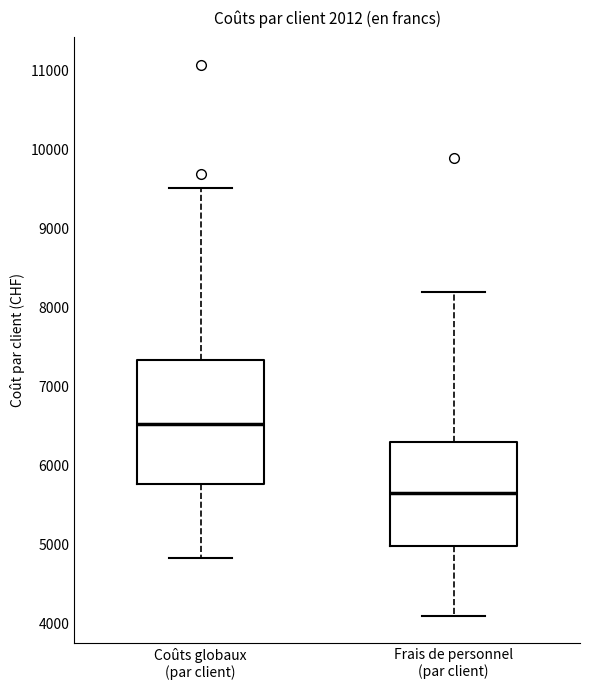

Which box has the highest median line?

Coûts globaux (par client)